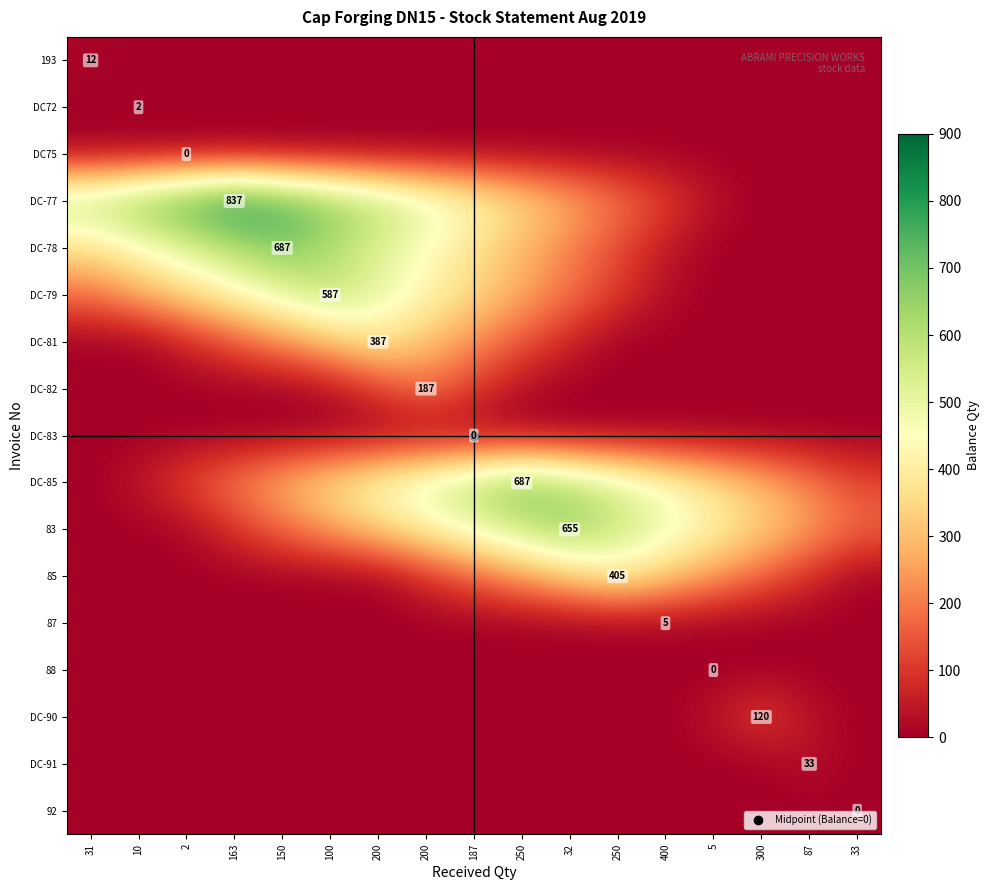

What is the highest value of the 87 series?

5